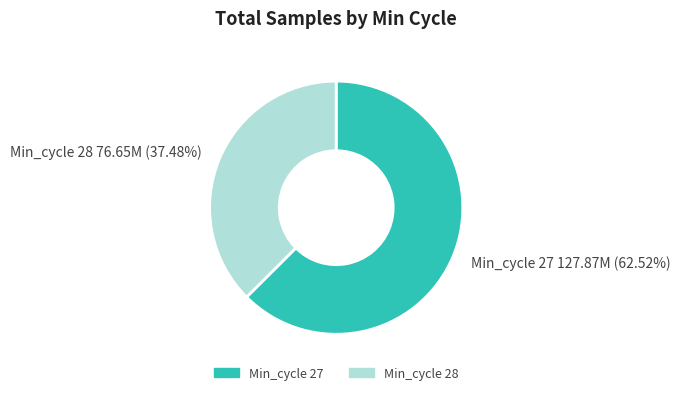

Is there any slice that represents more than half of the pie?

Yes